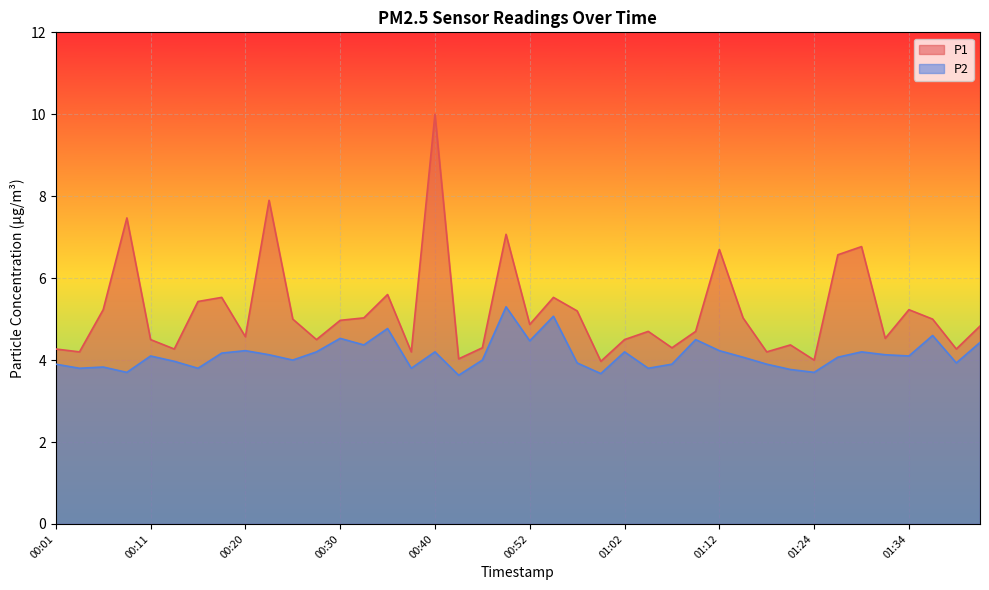

At how many categories does at least one series exceed 5?

16